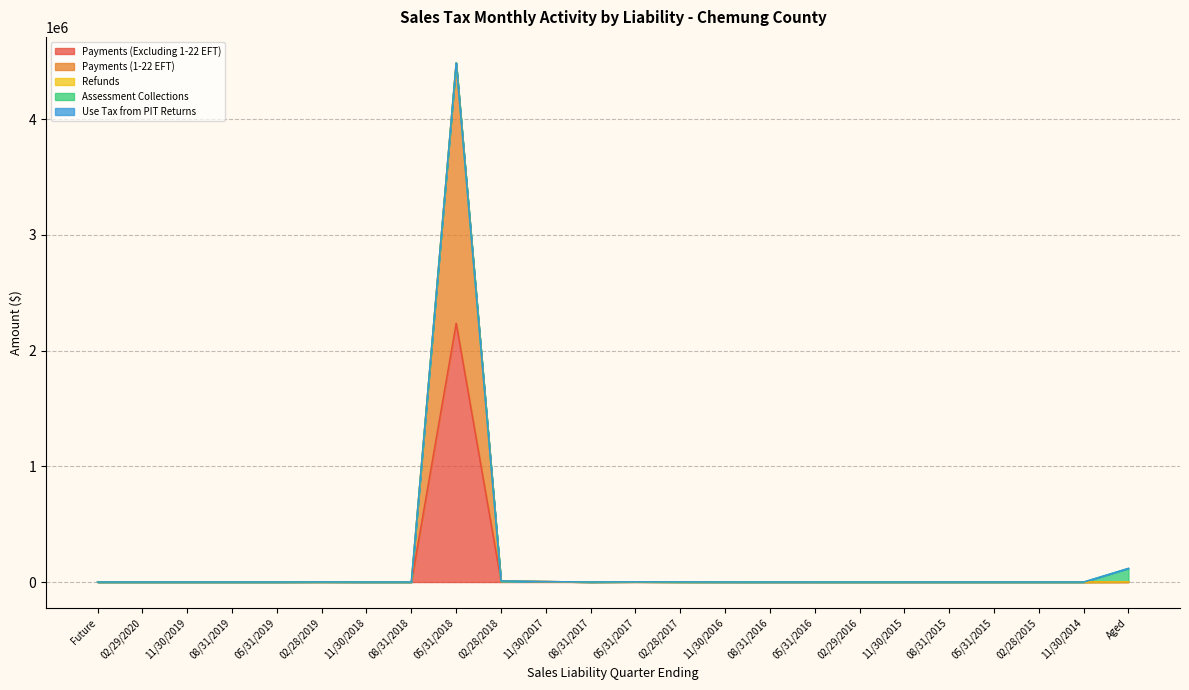

True or false: Assessment Collections has more than 1 interior local peaks.

False